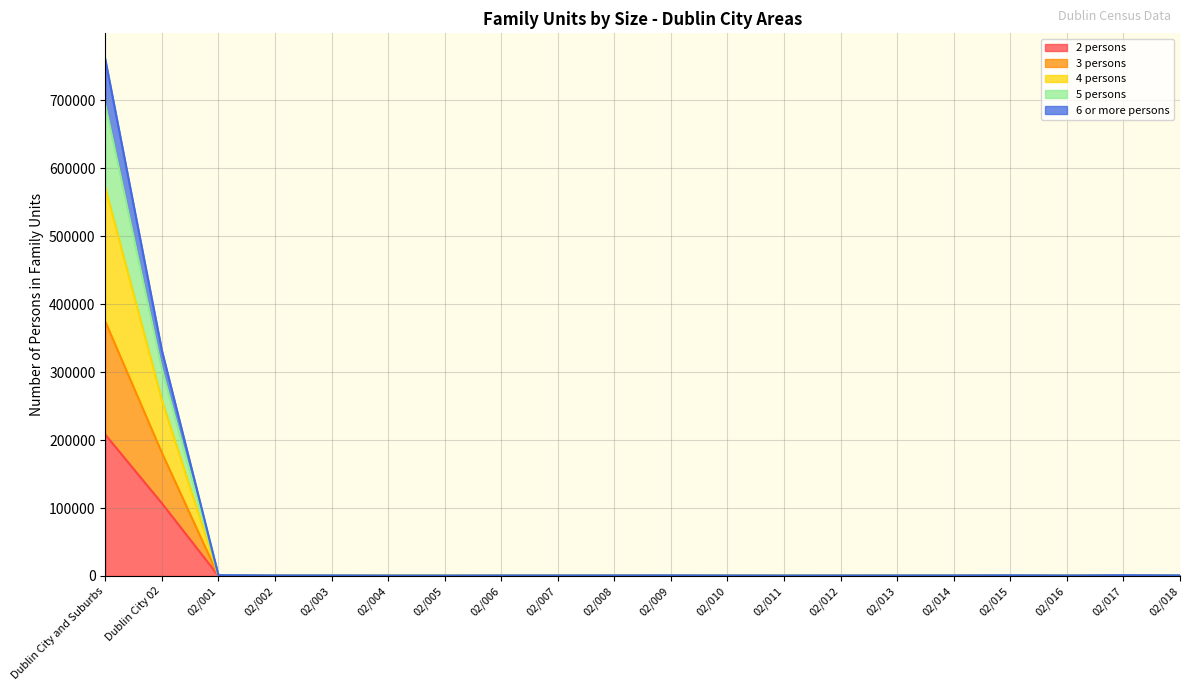

In 3 persons, how many points are higher than both neighbors (excluding endpoints)?

3